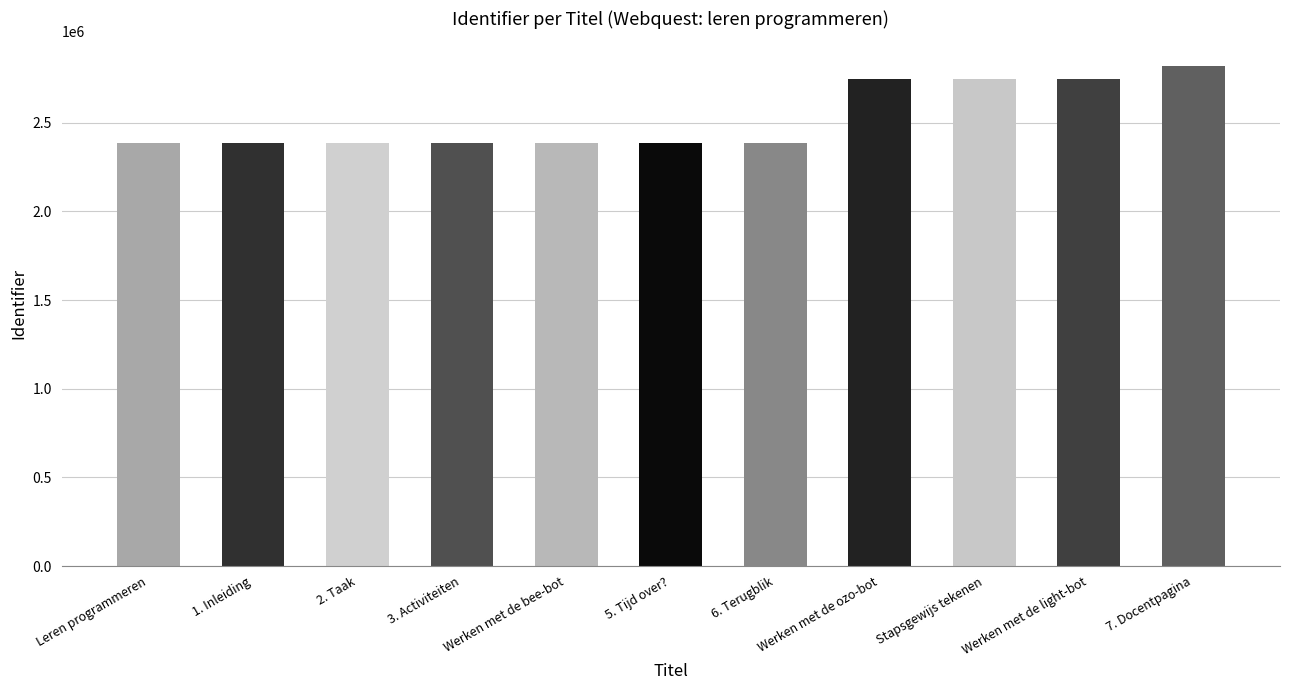

What is the sum of the values at Werken met de light-bot and Werken met de bee-bot?

5131048